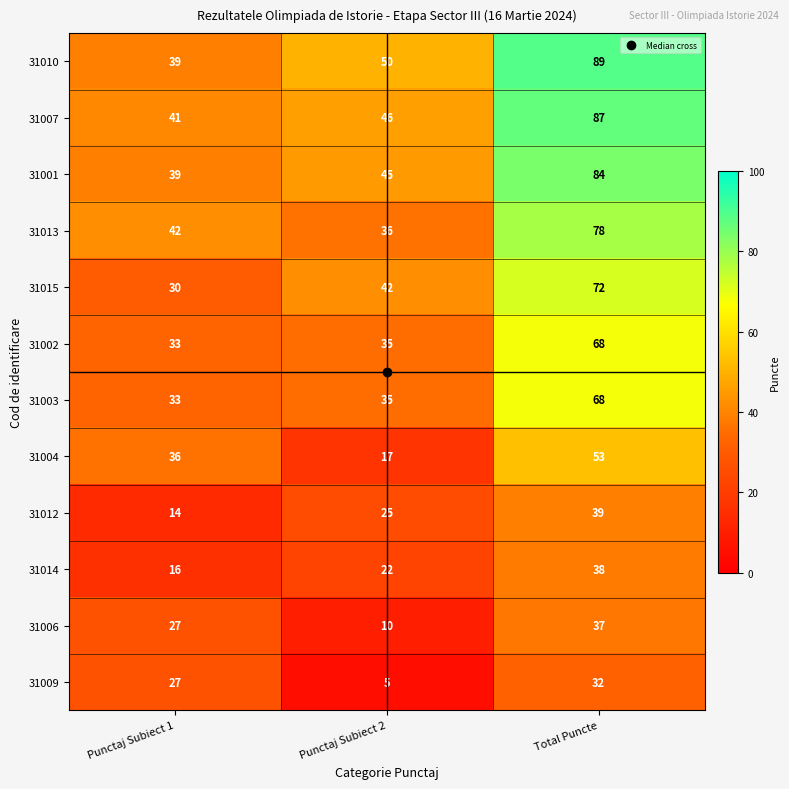

Is it true that 31015 equals 30 at Punctaj Subiect 1?

True